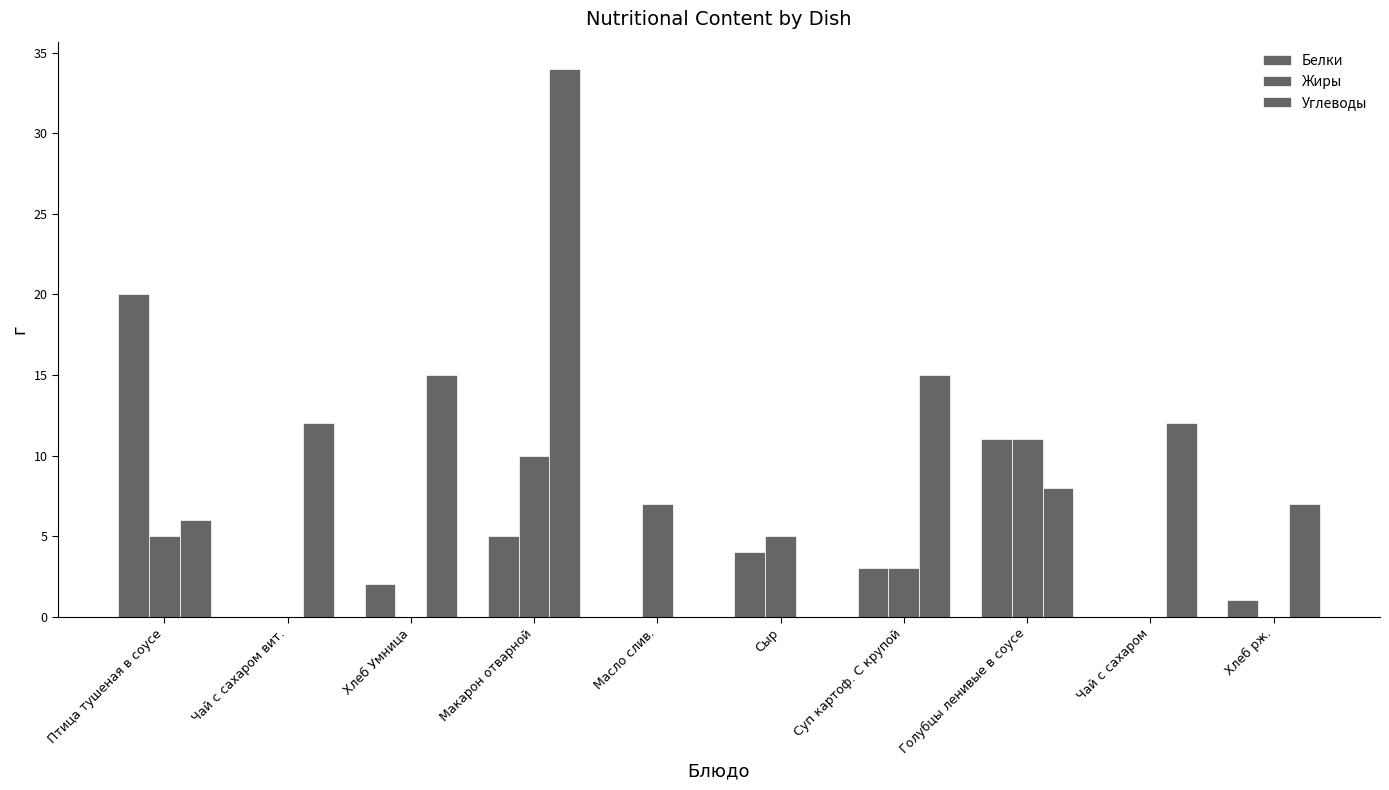

Does the chart contain stacked bars?

No